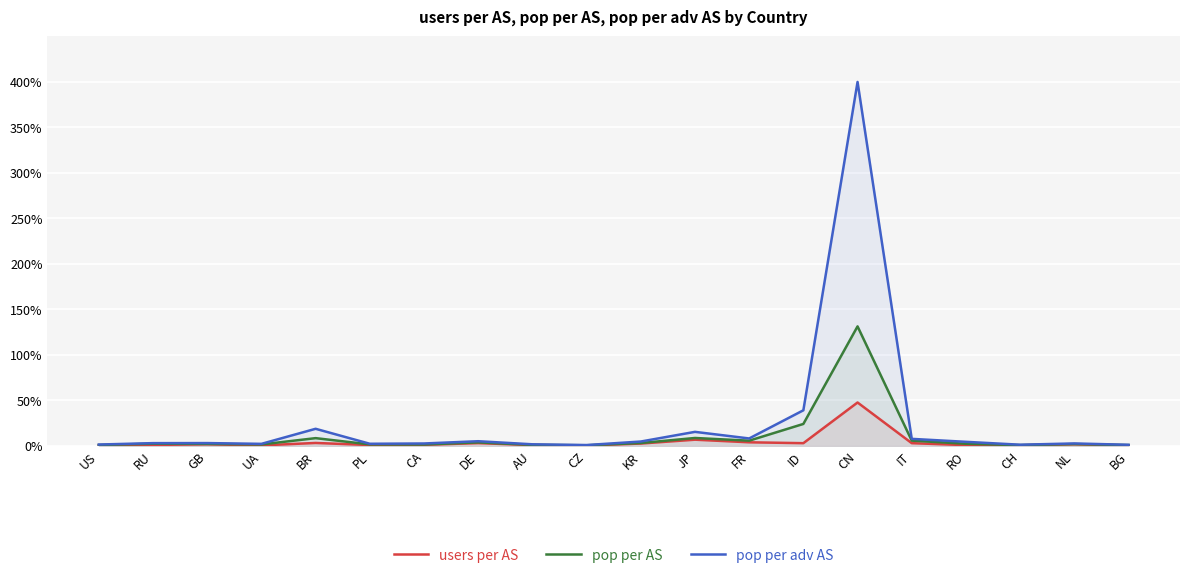

What are all the series names shown in the legend?

users per AS, pop per AS, pop per adv AS